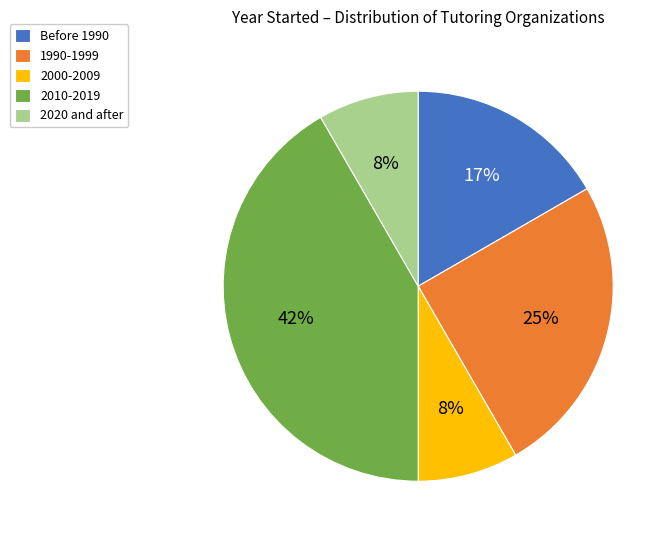

What is the ratio of the value at 2020 and after to the value at Before 1990?

0.5